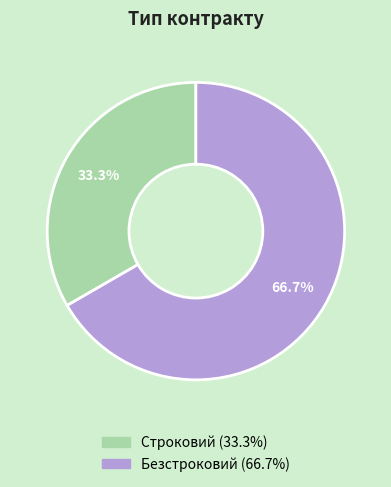

To the nearest percent, what is the difference between the Строковий and Безстроковий slice percentages?

33%